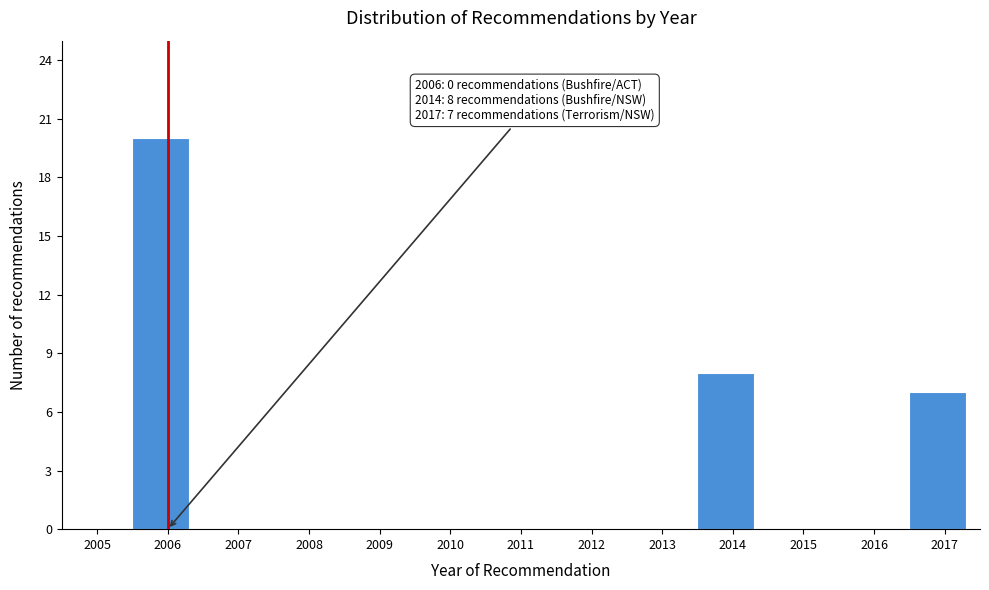

Reading right to left, extract all data points from this chart.

2017=7	2016=0	2015=0	2014=8	2013=0	2012=0	2011=0	2010=0	2009=0	2008=0	2007=0	2006=20	2005=0